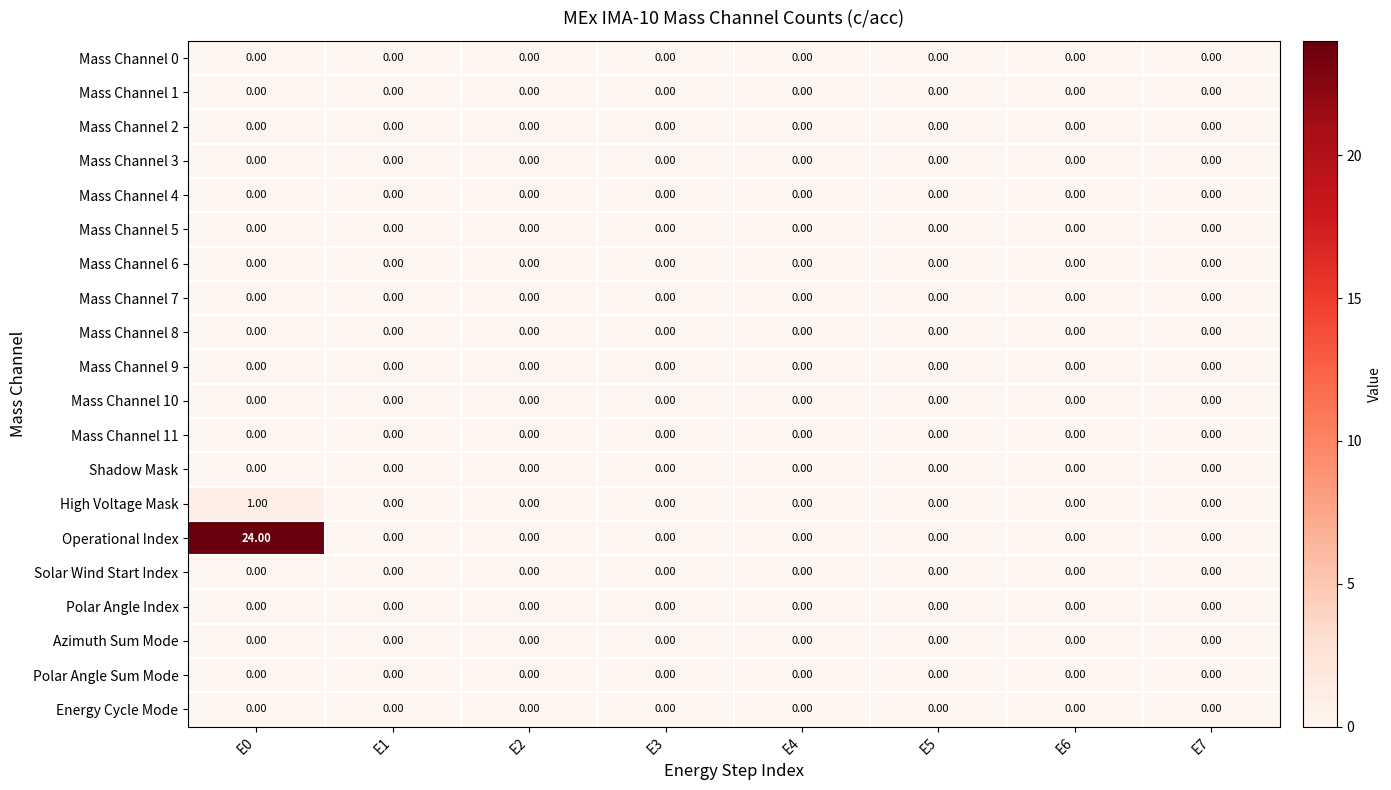

At which category is the sum across all series the highest?

E0